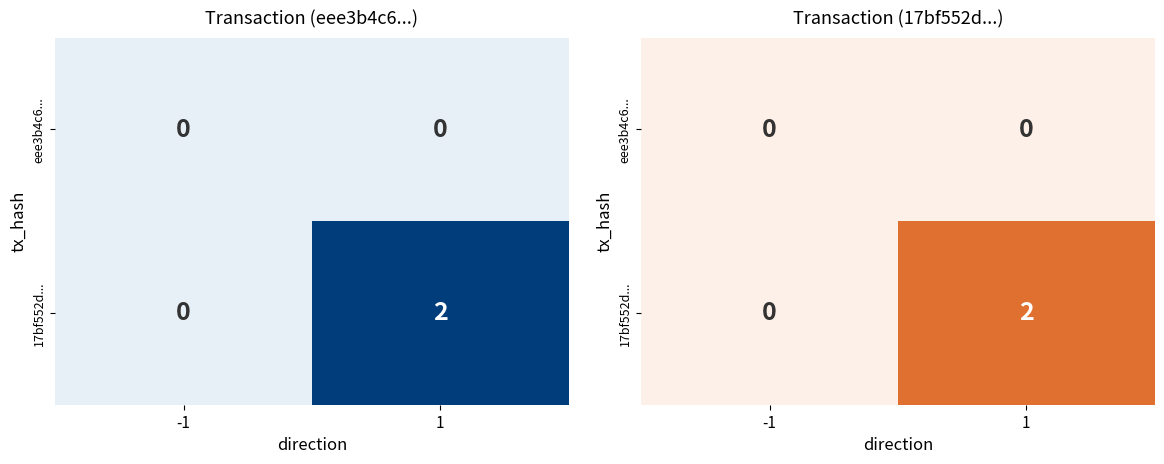

List the labels in order of 17bf552d... value, largest first.

1, -1